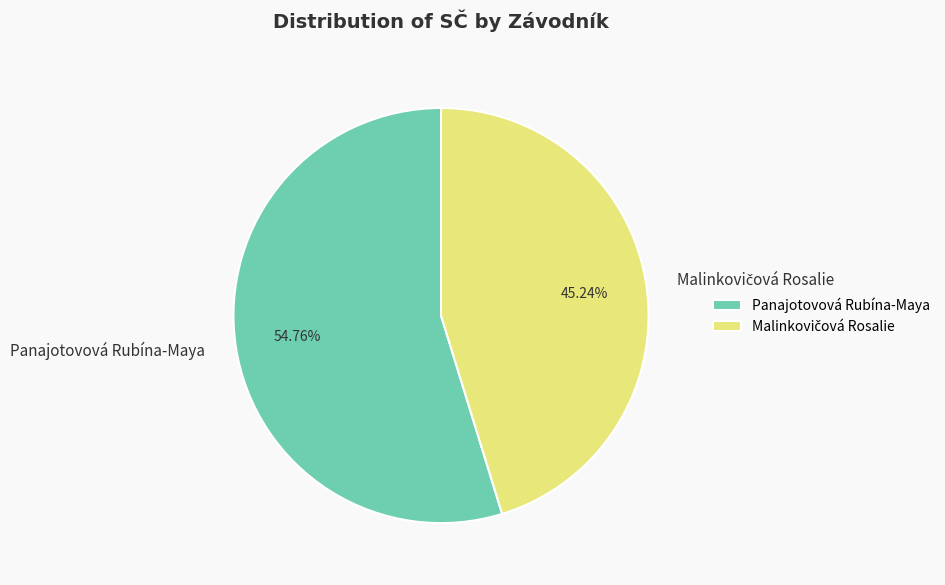

Which slice represents more than half of the pie?

Panajotovová Rubína-Maya